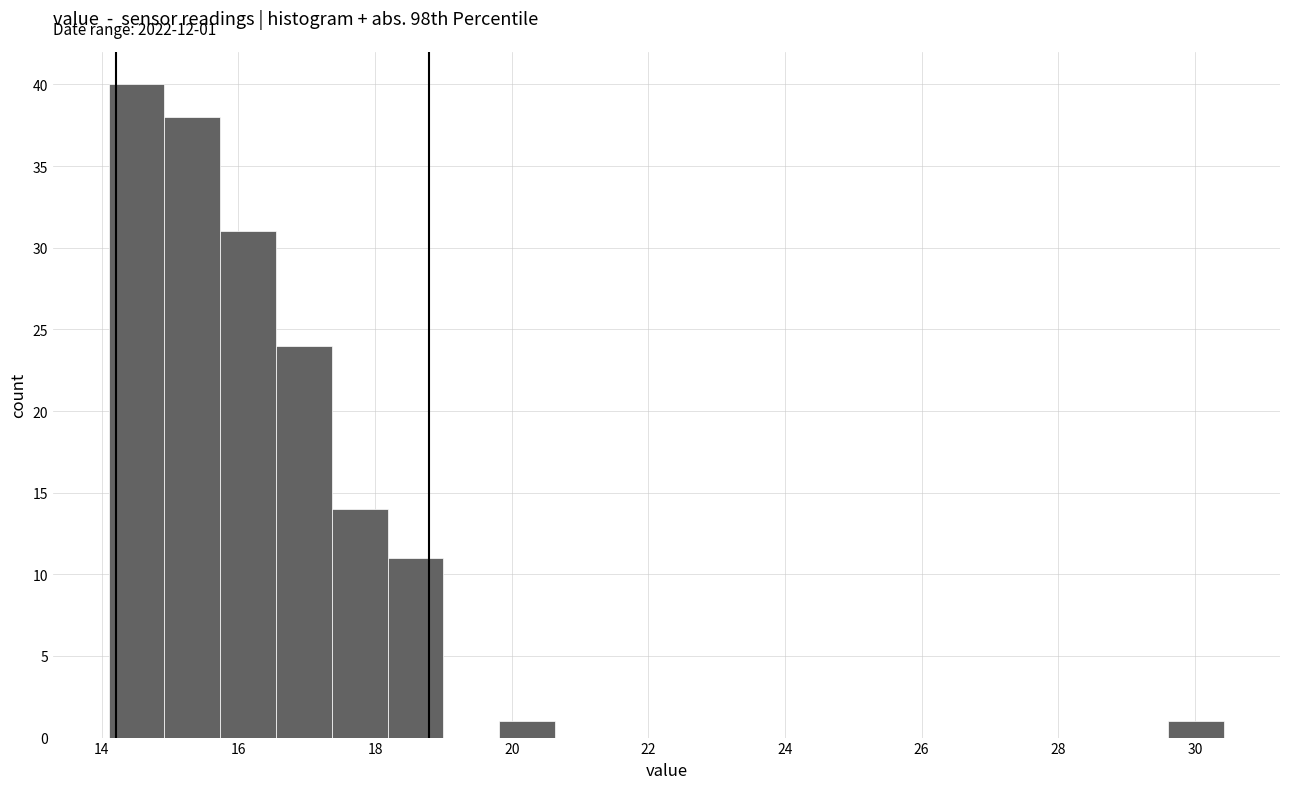

Which range on the x-axis has the tallest bar?

14.2 to 15.0